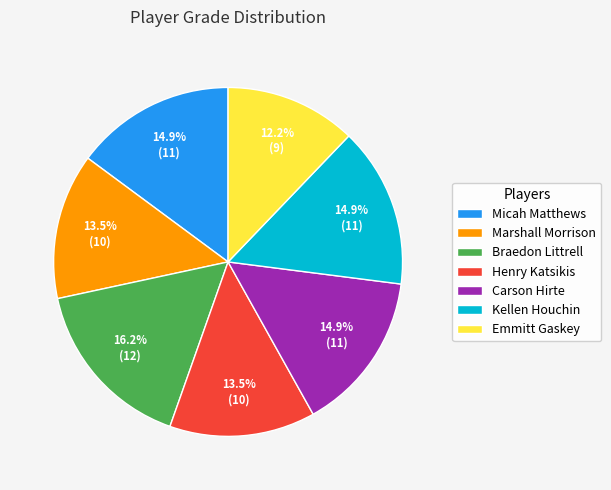

How much of the chart is everything except Kellen Houchin?

85.1%